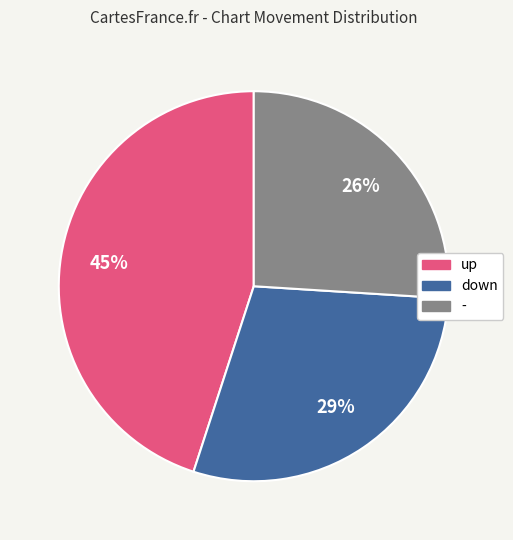

Which category has the biggest portion of the pie?

up